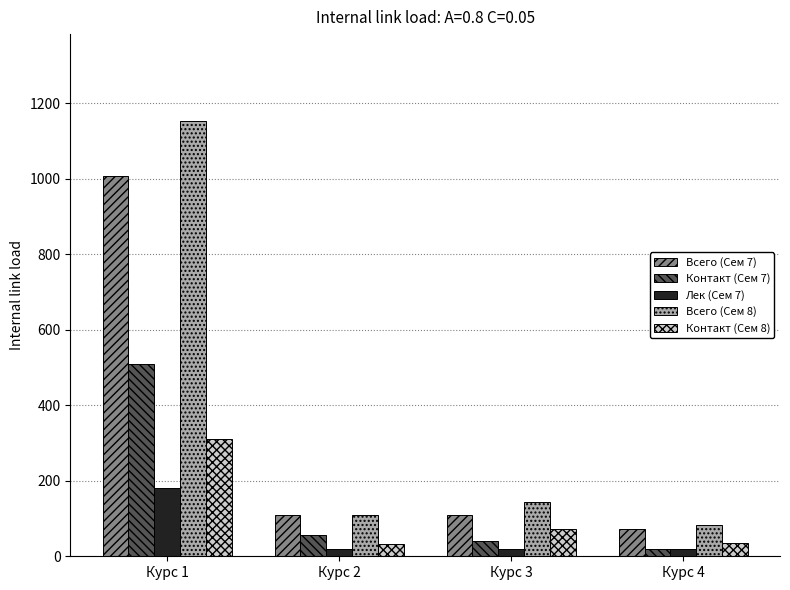

At which category is the sum across all series the highest?

Курс 1